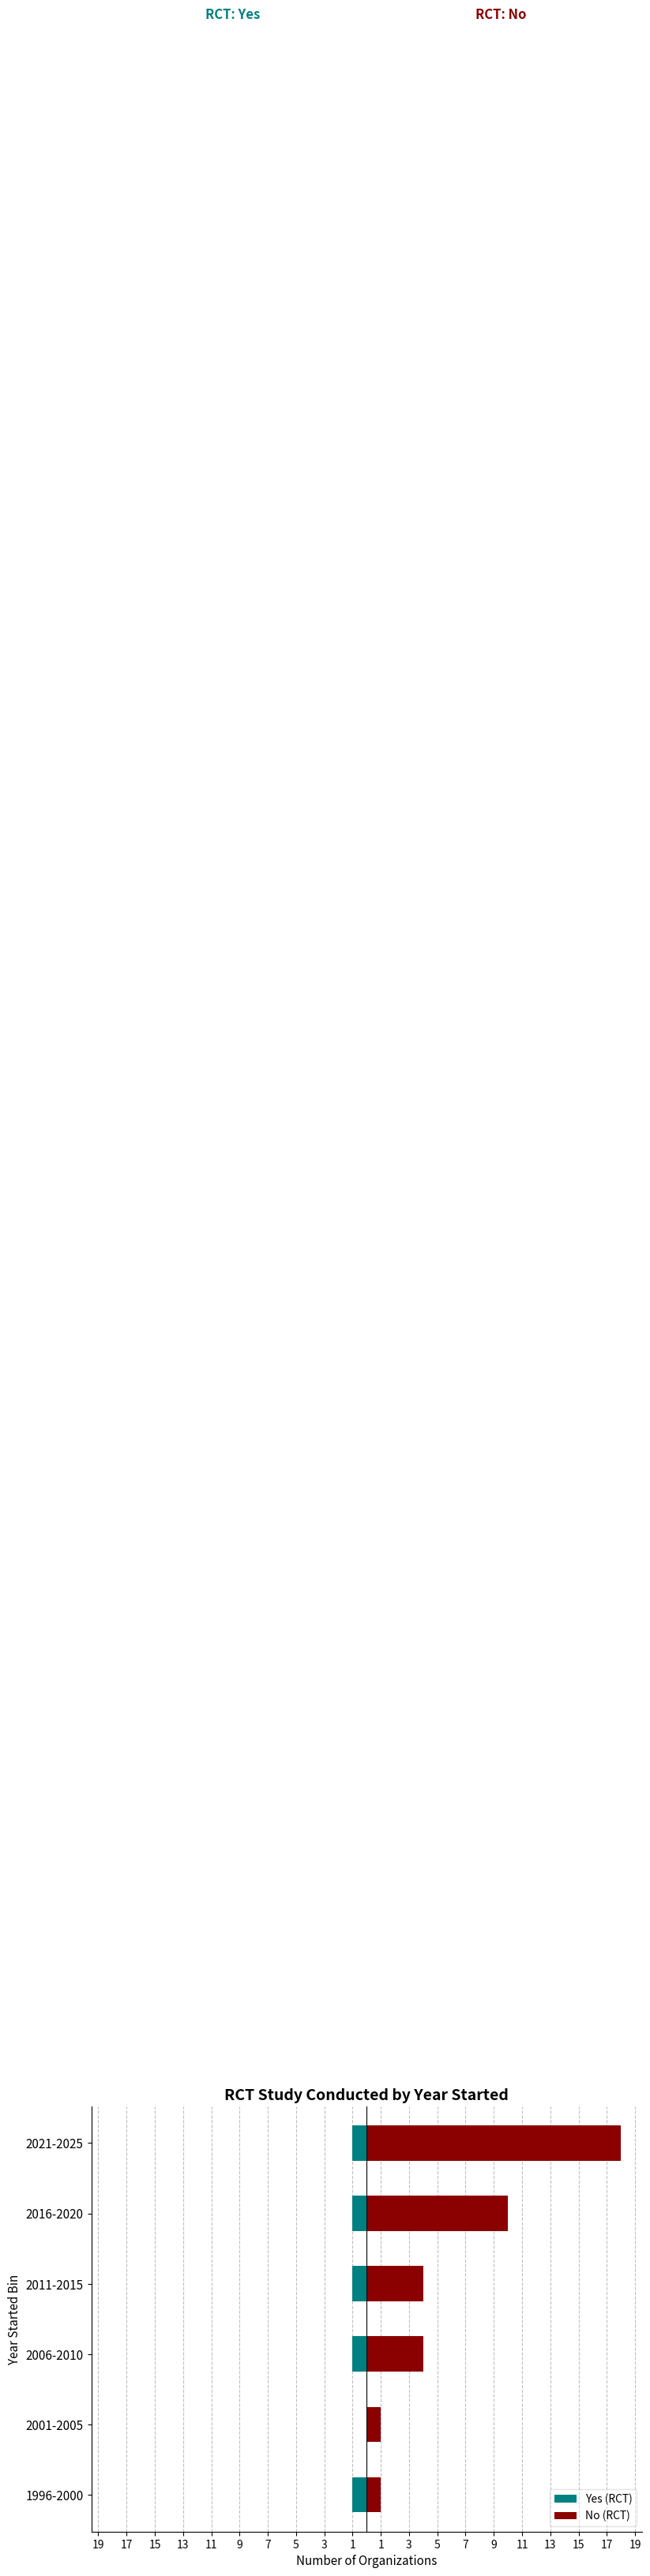

Reading left to right, what are all the values shown in this chart?

Yes (RCT): -1	0	-1	-1	-1	-1
No (RCT): 1	1	4	4	10	18